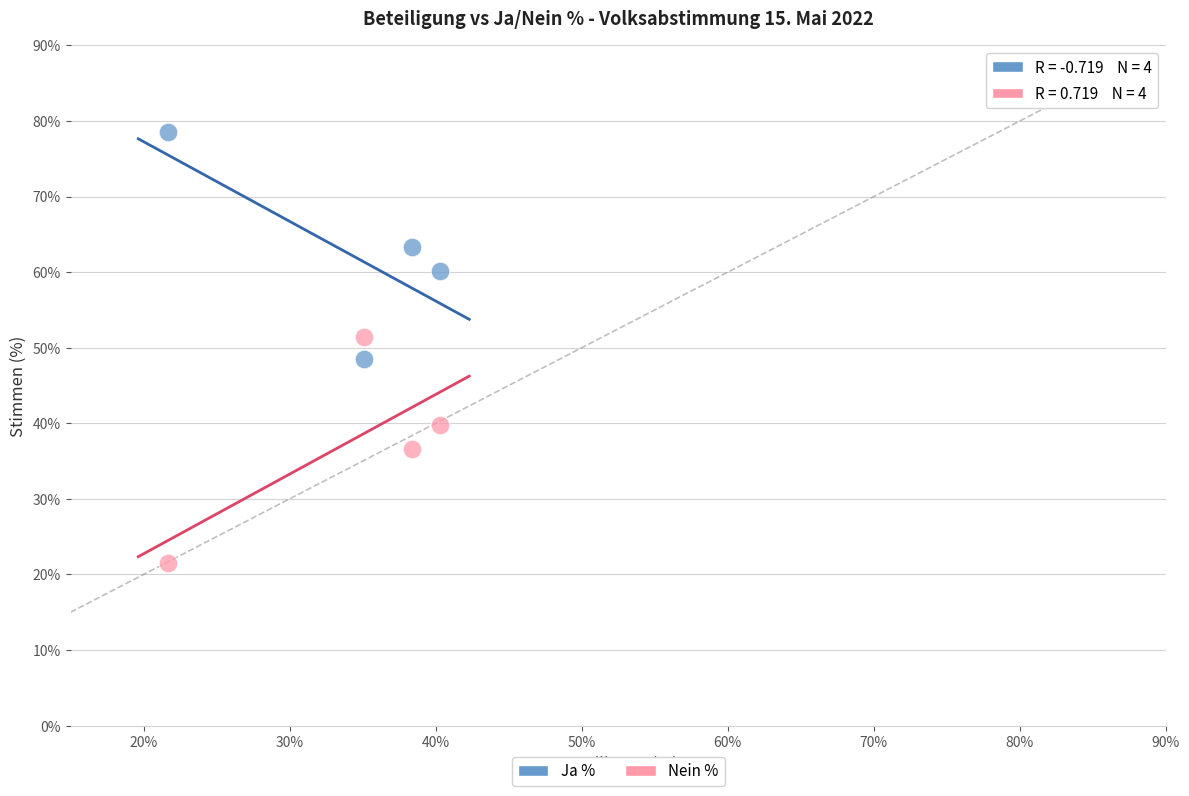

What are all the series names shown in the legend?

Ja %, Nein %